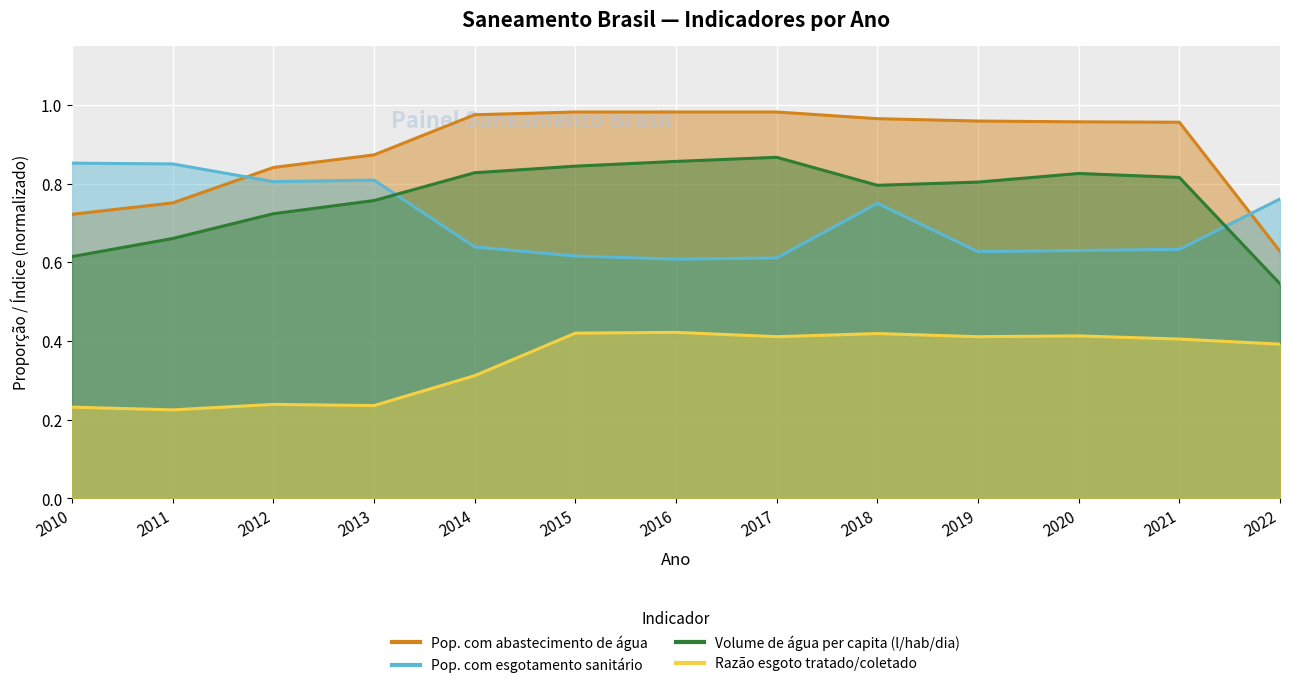

At which label is Pop. com esgotamento sanitário closest to 0?

2016